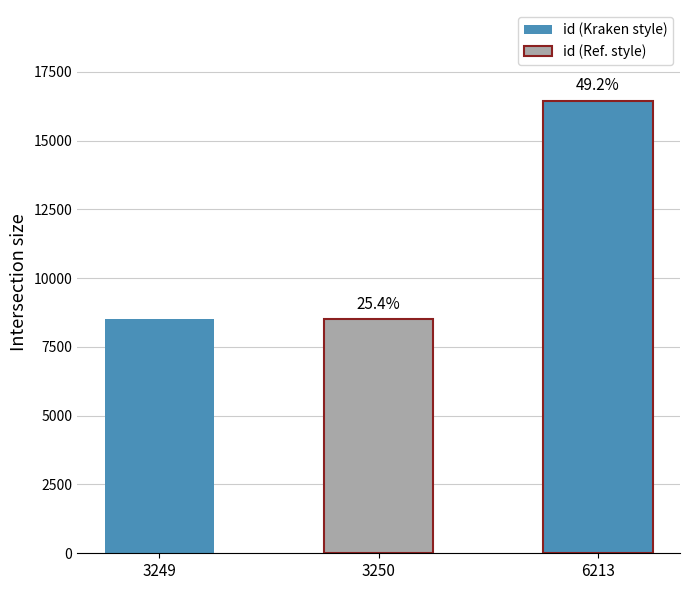

Rank the categories by value from lowest to highest.

3249, 3250, 6213